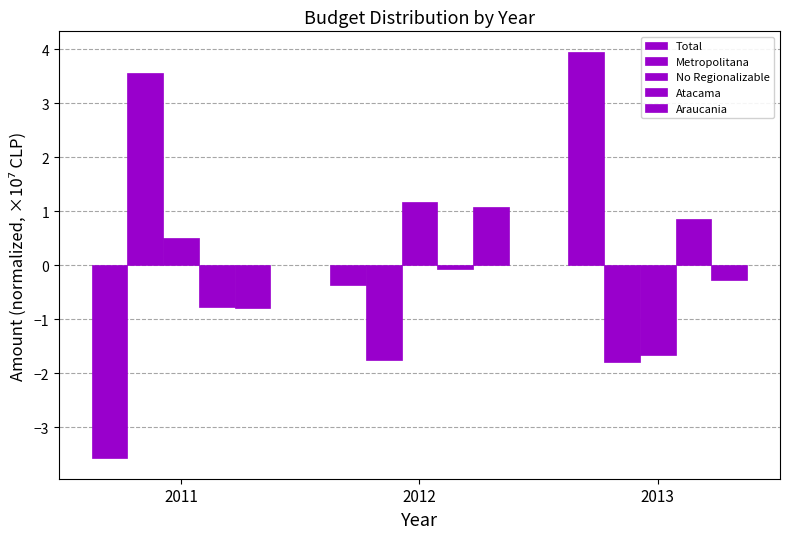

What is the difference between the highest and lowest values at 2011?

7.1